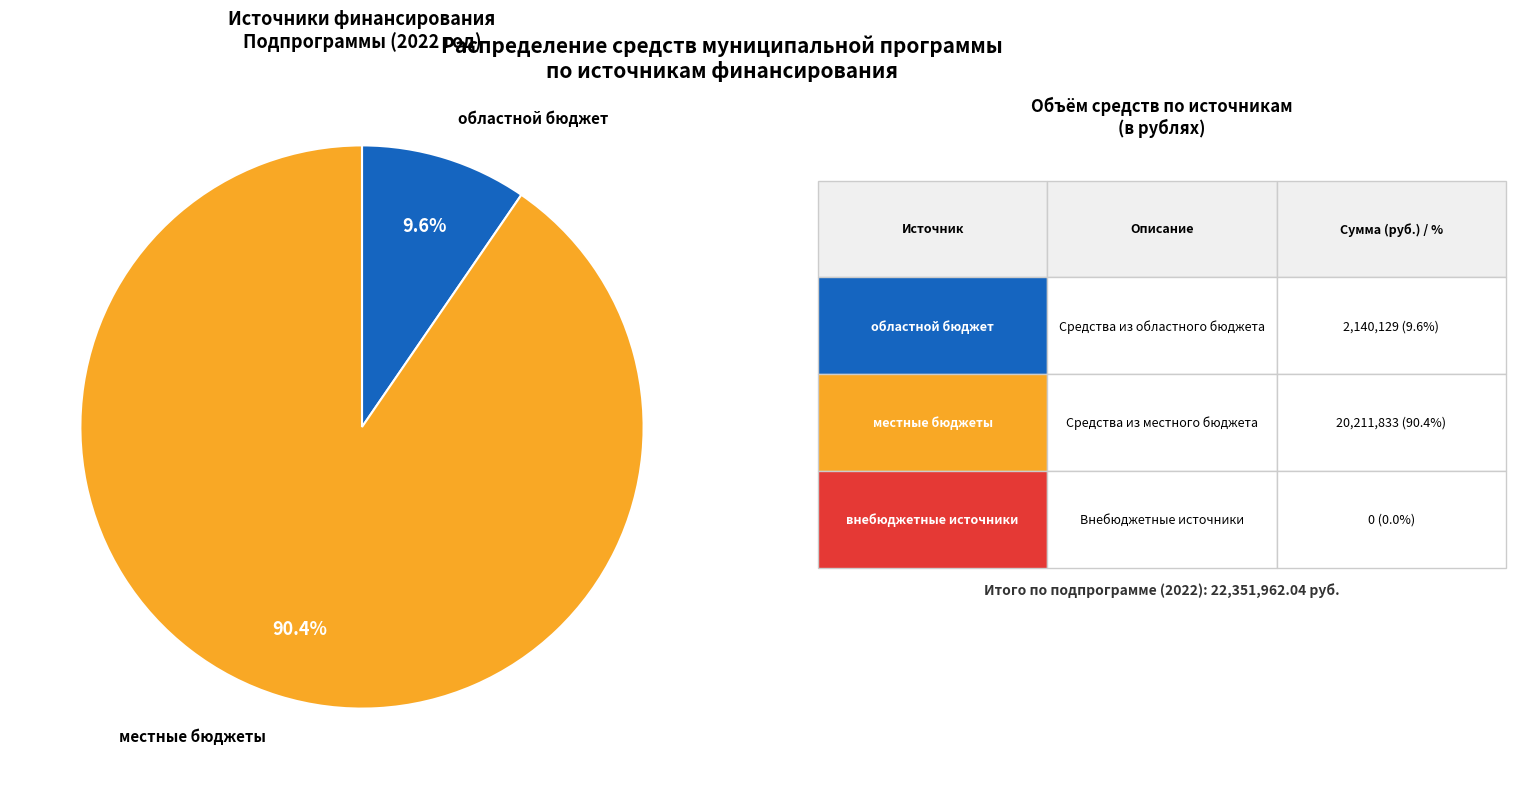

Is there a majority slice in this chart?

Yes